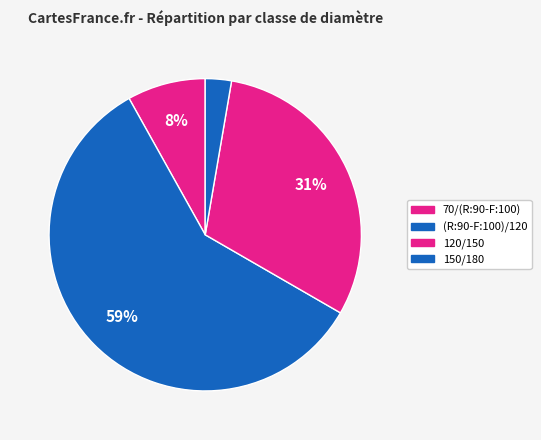

How many slices are in this pie chart?

4